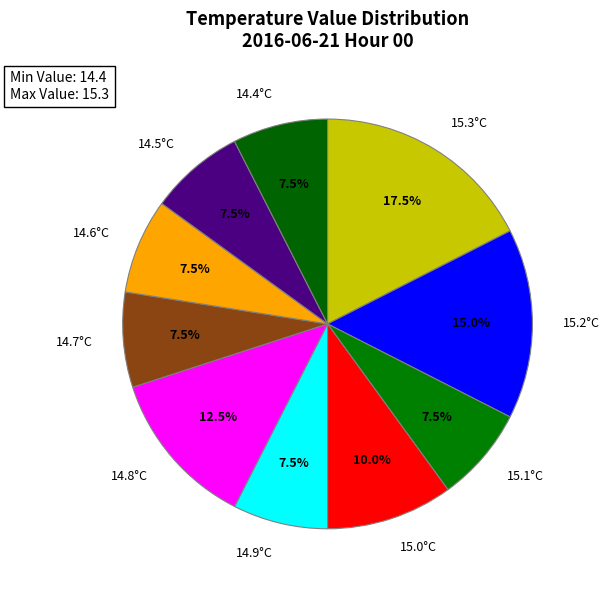

Is there any slice that represents more than half of the pie?

No